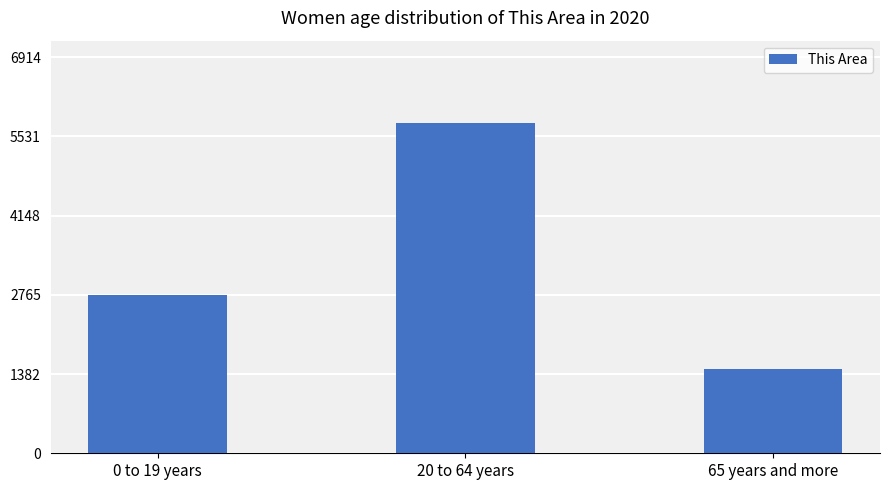

What position from the right is 20 to 64 years?

2